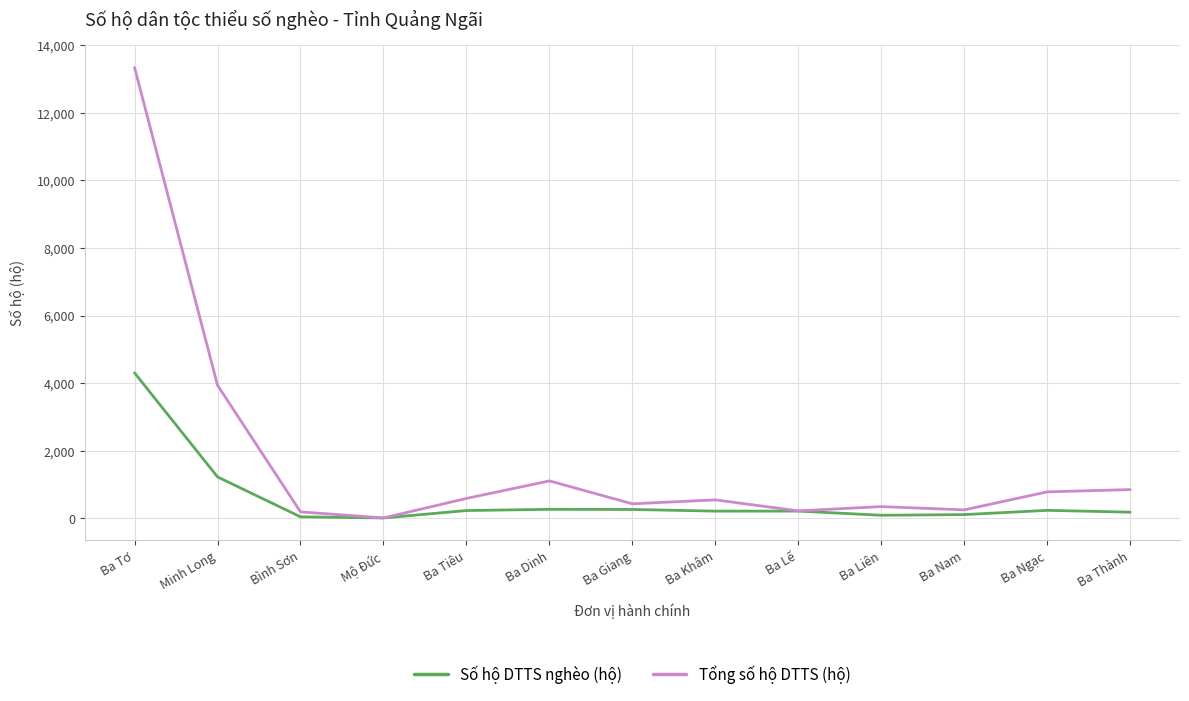

Is this an area chart (filled region under the line)?

No